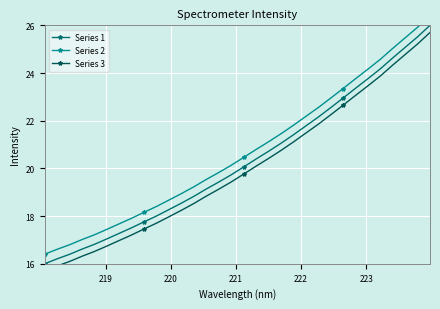

How many lines are shown in the chart?

3